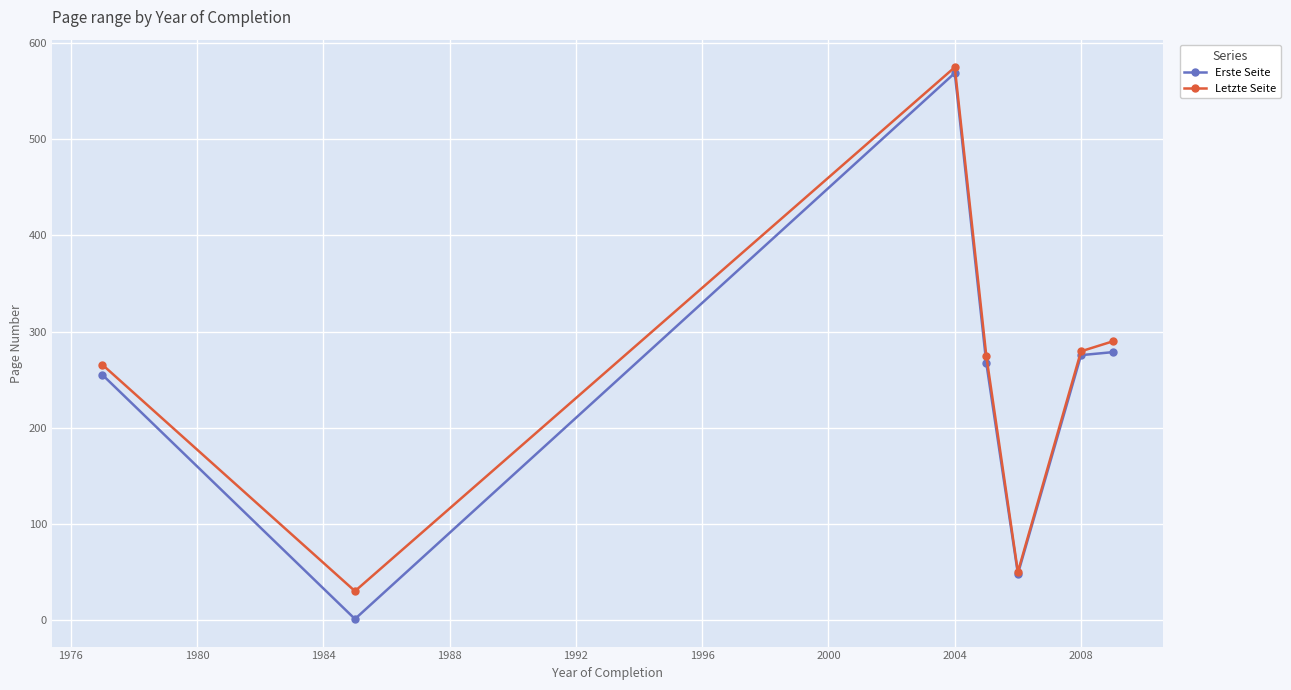

True or false: Erste Seite has more than 0 interior local peaks.

True